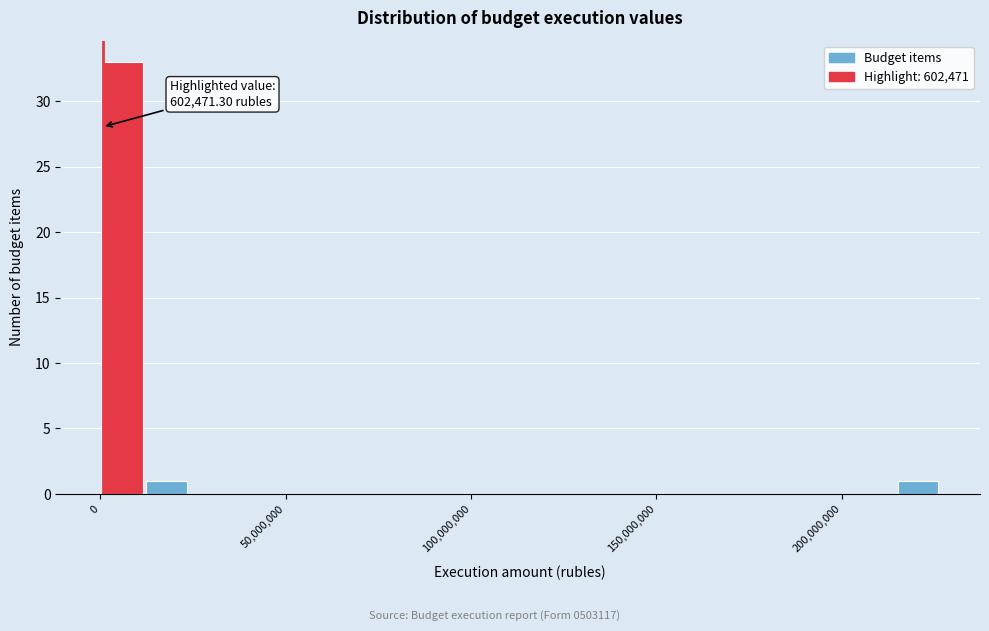

Read against the x-axis, roughly where is the centre of the tallest bar?

5000000